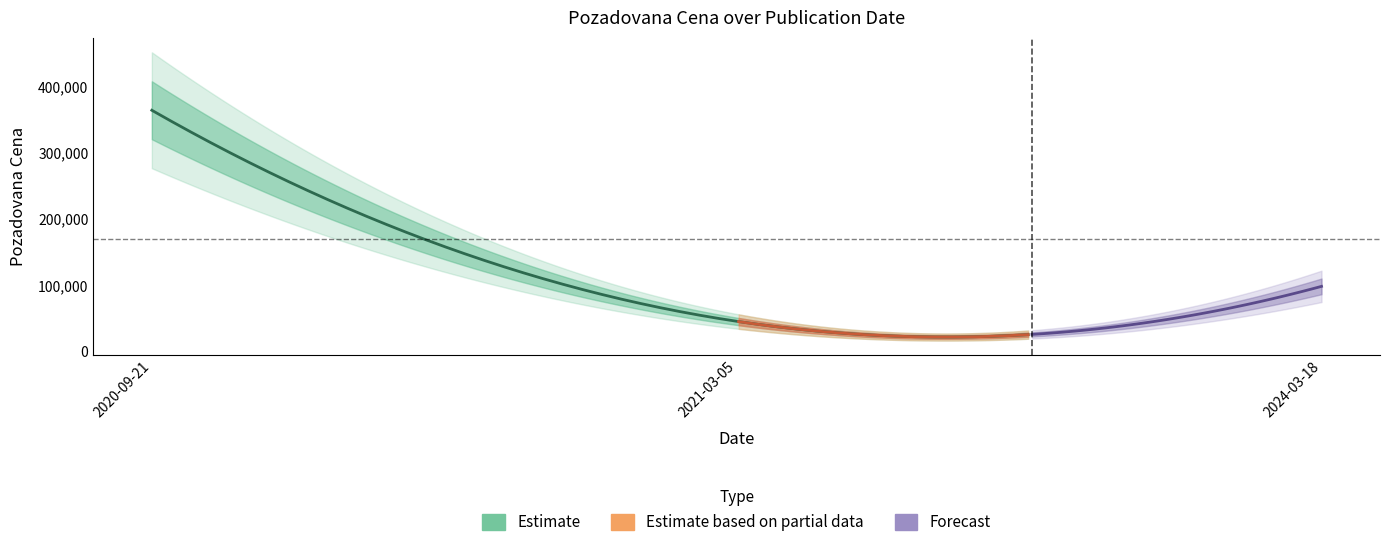

At which label does the data first exceed 98660?

2020-09-21